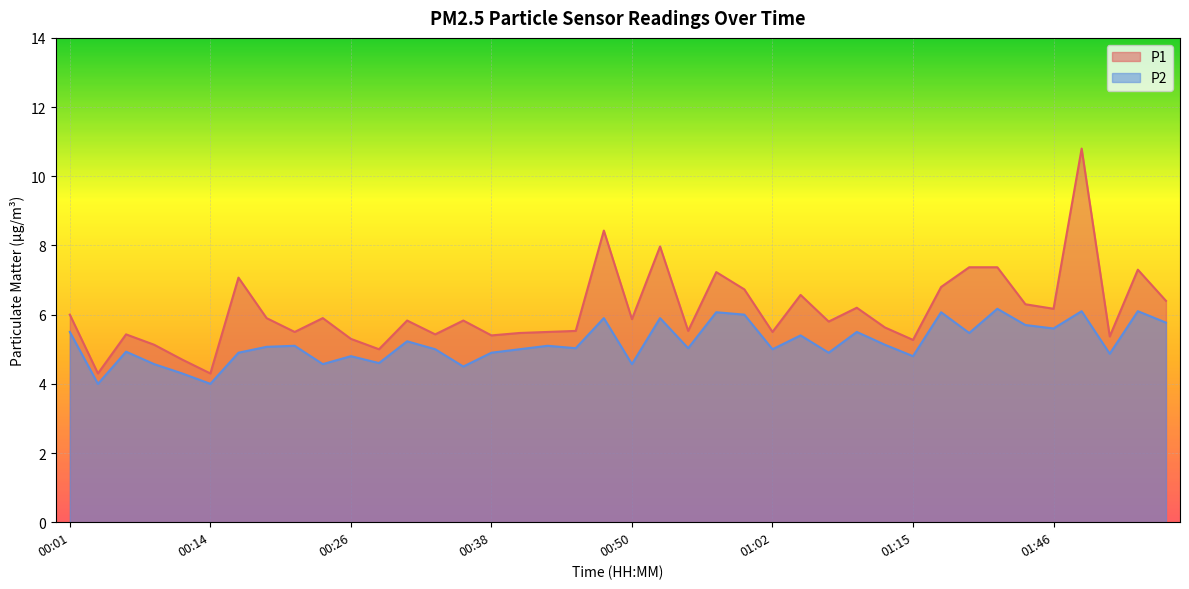

What is the average value of the P1 series?

6.1